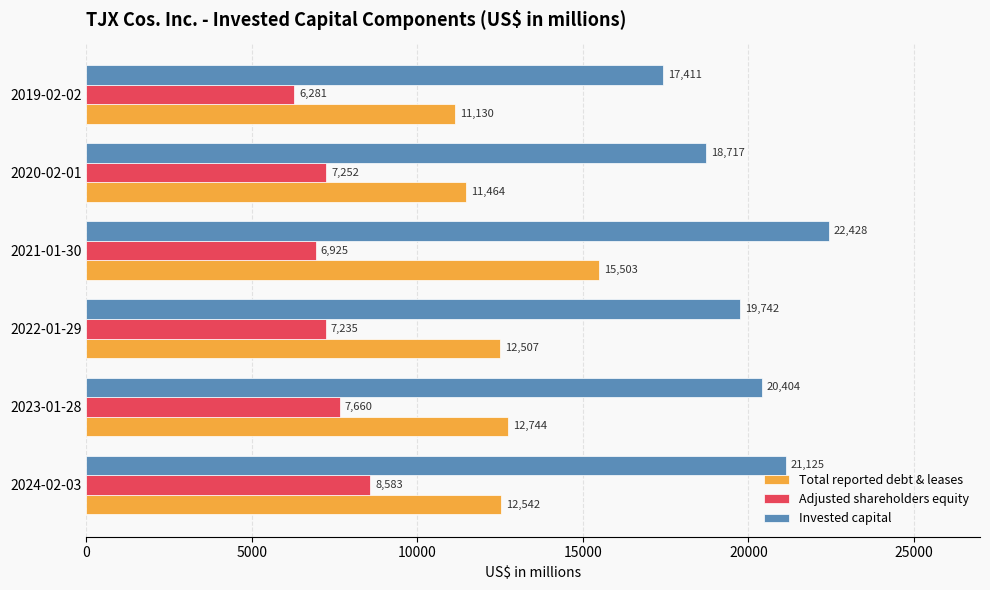

Which series has the widest spread of values?

Invested capital